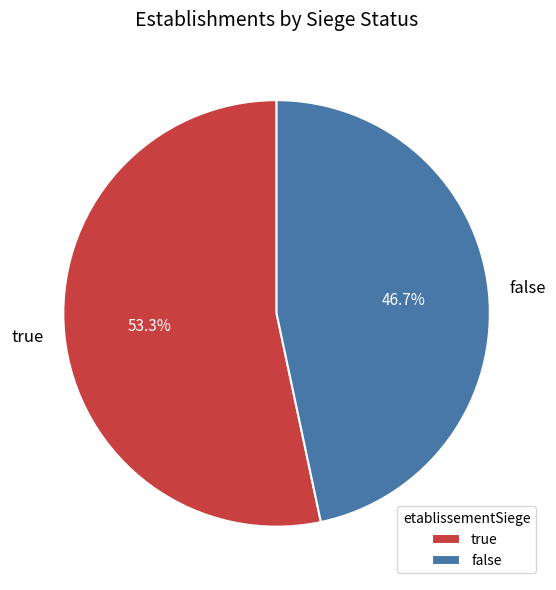

To the nearest percent, what is the combined percentage of false and true?

100%